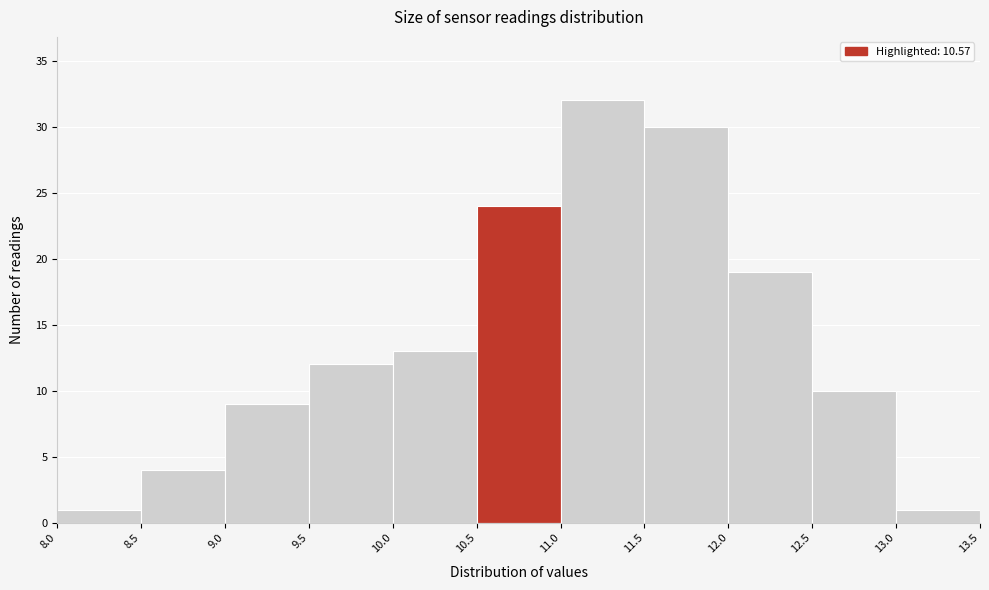

Over which range of the x-axis is the bar tallest?

11.0 to 11.5